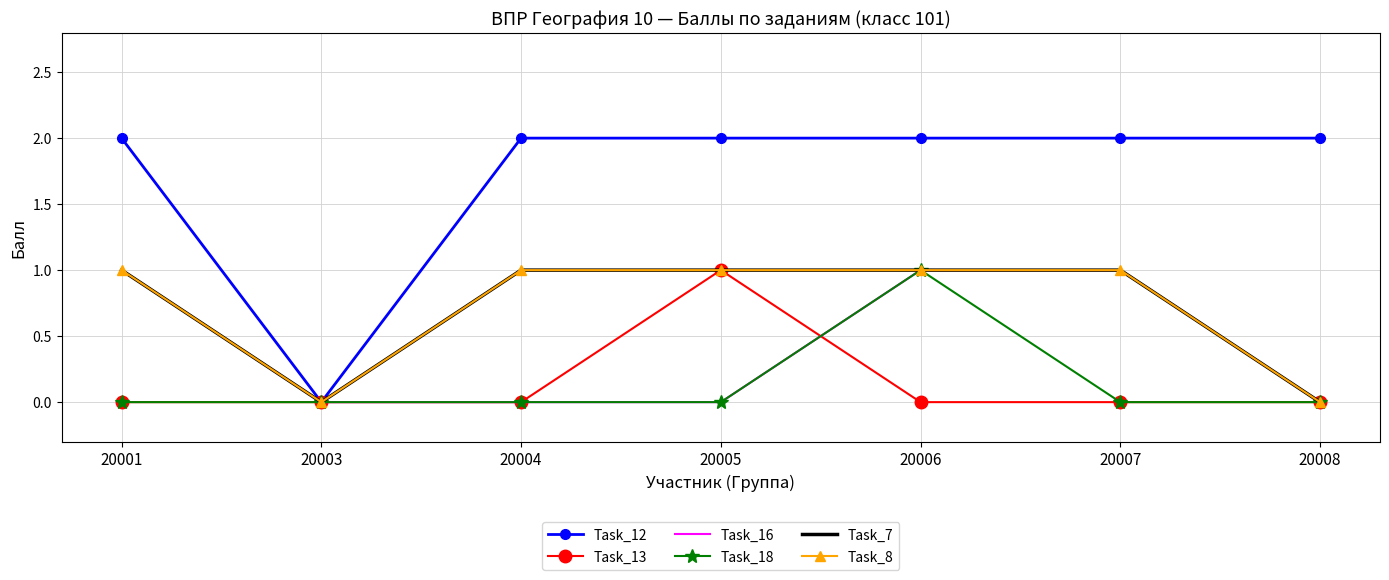

At which category does the chart reach its peak across all series?

20001